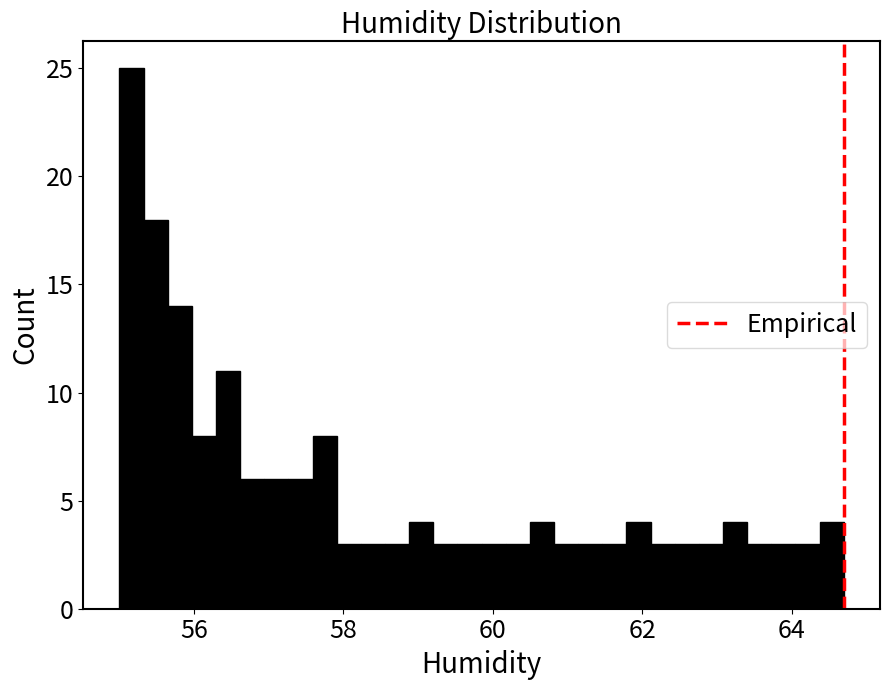

Read against the x-axis, roughly where is the centre of the tallest bar?

55.2